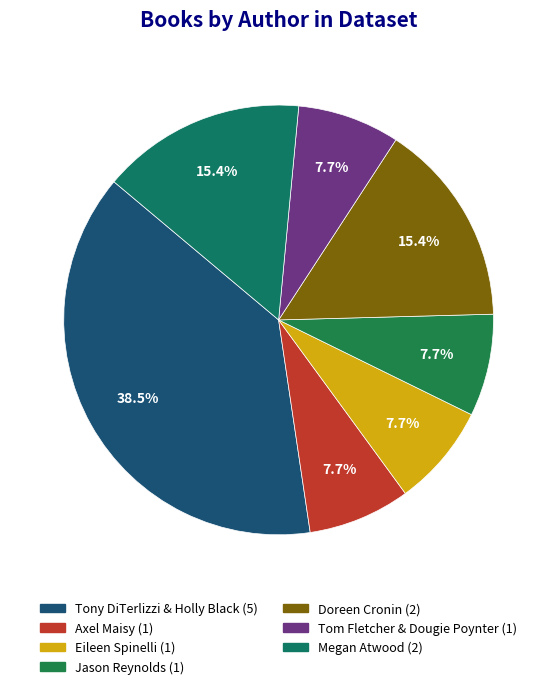

To the nearest percent, what is the combined percentage of Tom Fletcher & Dougie Poynter and Eileen Spinelli?

15%